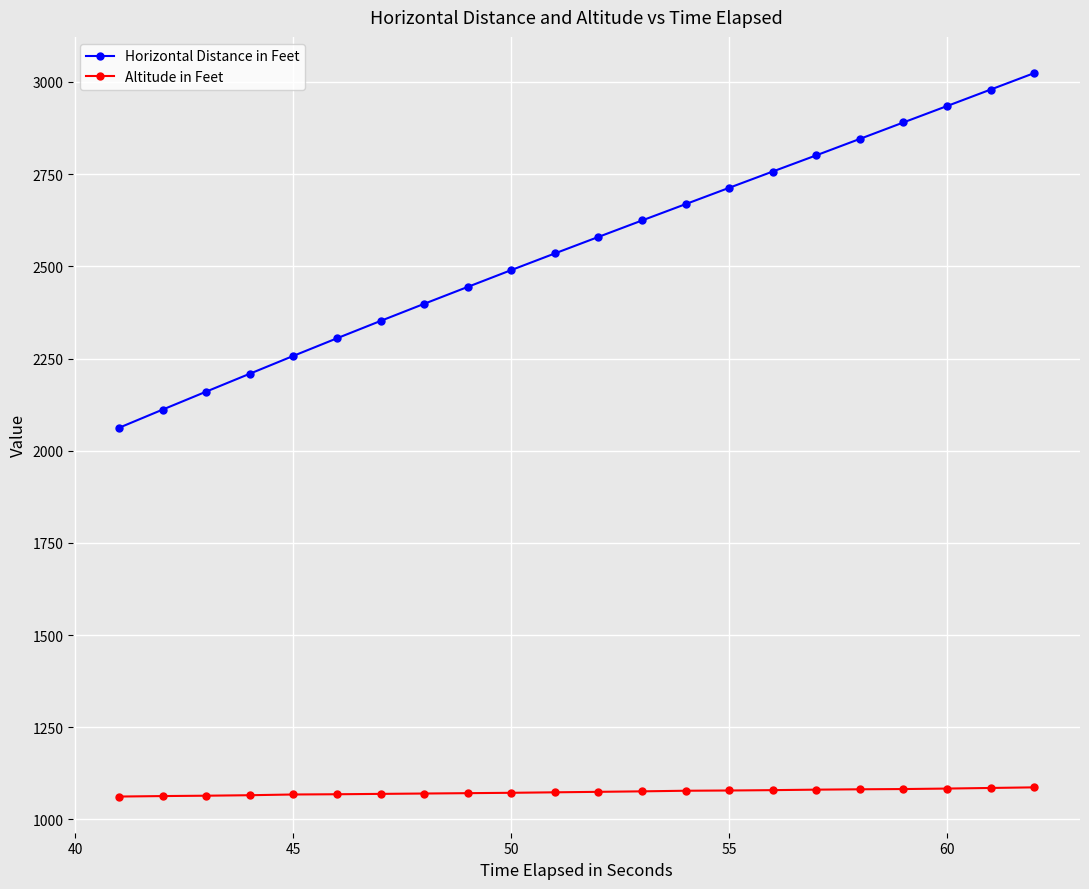

True or false: Altitude in Feet and Horizontal Distance in Feet cross at least once.

False